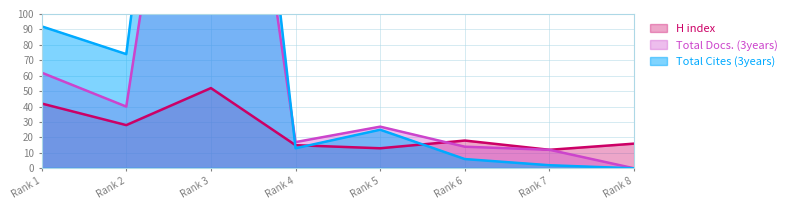

Which category has the highest value in the H index series?

Rank 3